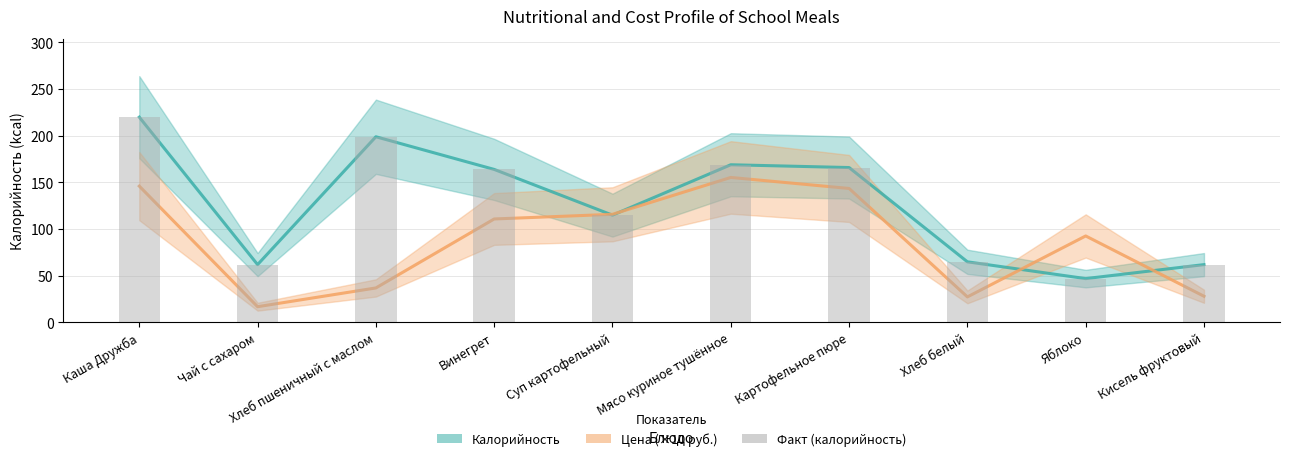

Reading left to right, what are all the values shown in this chart?

Калорийность: Каша Дружба=220.0	Чай с сахаром=62.0	Хлеб пшеничный с маслом=199.0	Винегрет=164.0	Суп картофельный=115.0	Мясо куриное тушённое=169.0	Картофельное пюре=166.0	Хлеб белый=65.0	Яблоко=47.0	Кисель фруктовый=62.0
Цена (×10 руб.): Каша Дружба=146.1	Чай с сахаром=16.9	Хлеб пшеничный с маслом=37.0	Винегрет=110.9	Суп картофельный=115.9	Мясо куриное тушённое=155.4	Картофельное пюре=143.6	Хлеб белый=27.4	Яблоко=92.7	Кисель фруктовый=28.1